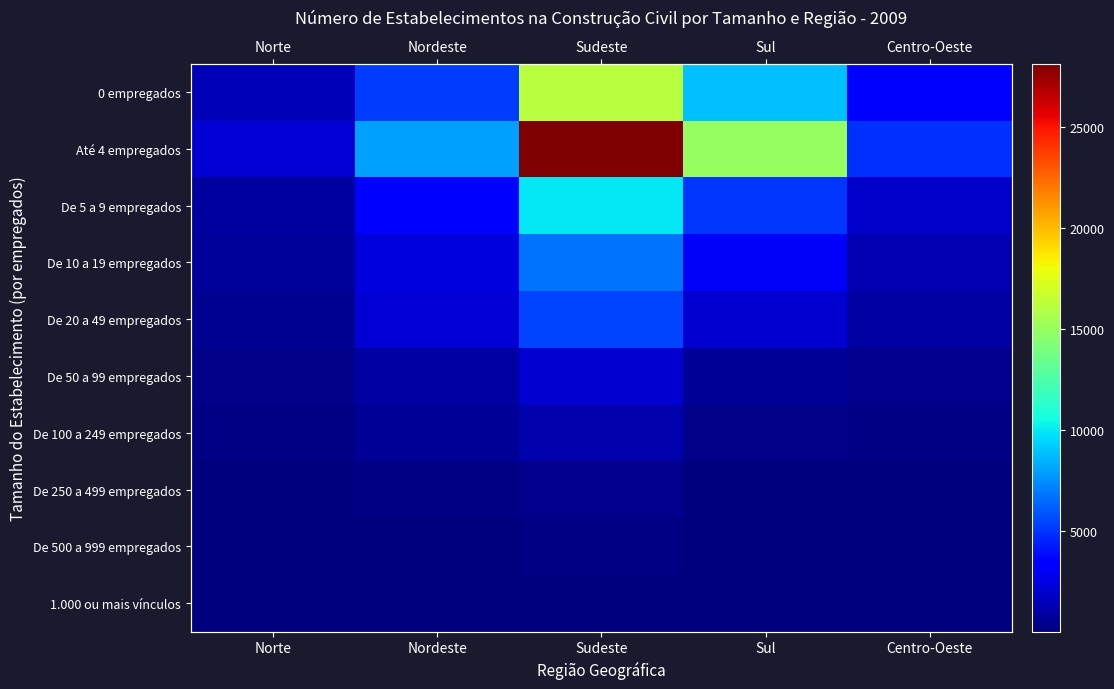

True or false: Até 4 empregados has a value of 8010 at Nordeste.

True